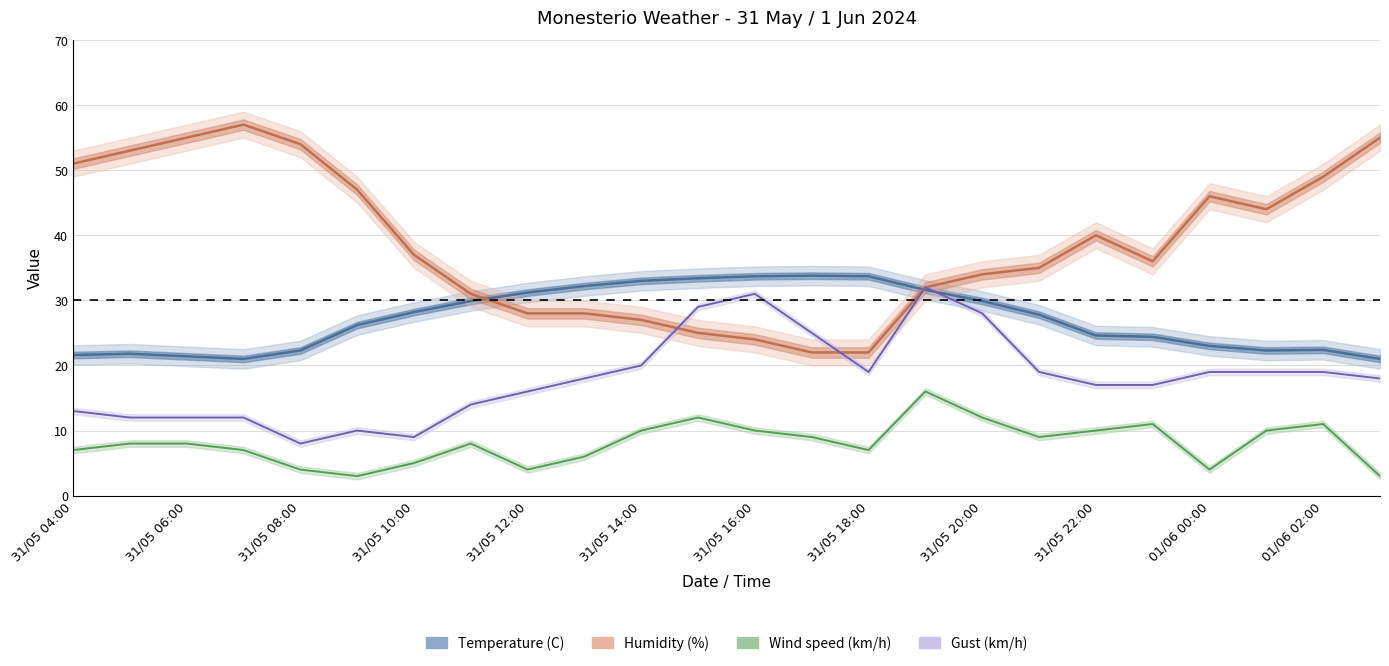

True or false: Wind speed (km/h) and Gust (km/h) intersect in this chart.

False